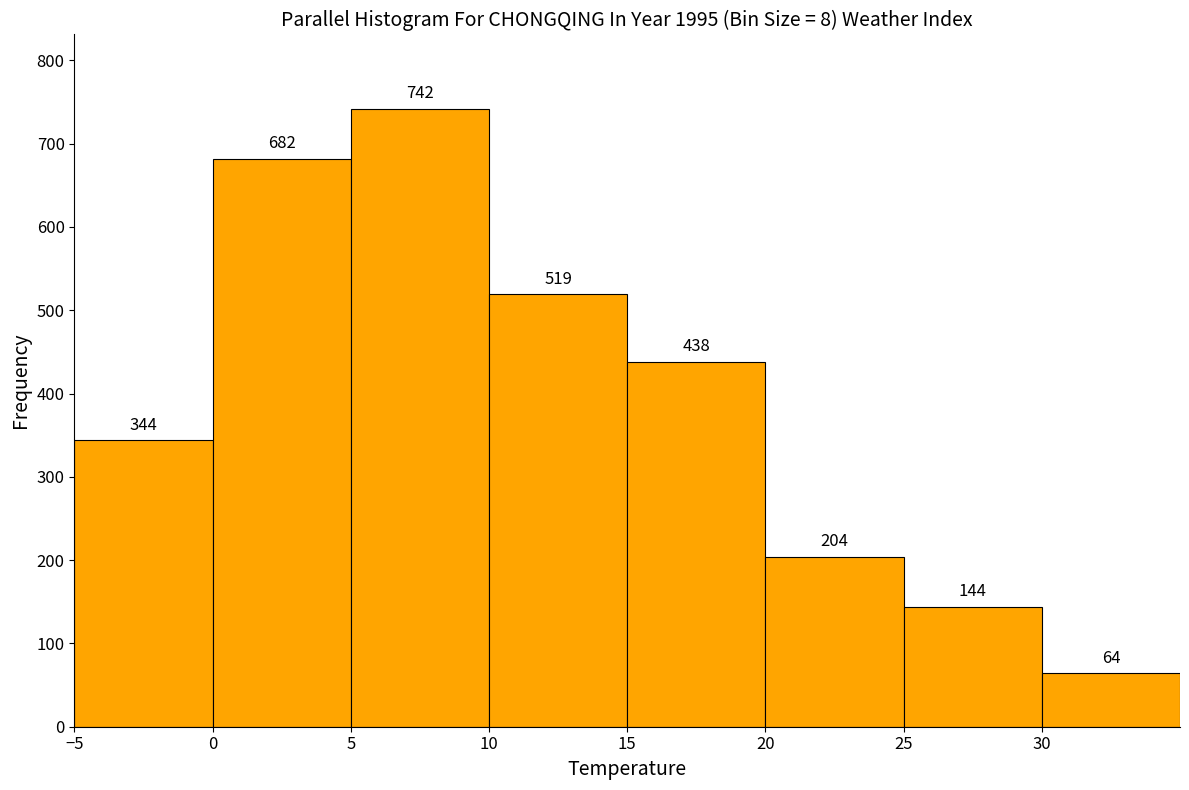

Reading left to right, transcribe this chart: for each bar, give the range it covers on the x-axis and its height.

-5 to 0: 344
0 to 5: 682
5 to 10: 742
10 to 15: 519
15 to 20: 438
20 to 25: 204
25 to 30: 144
30 to 35: 64